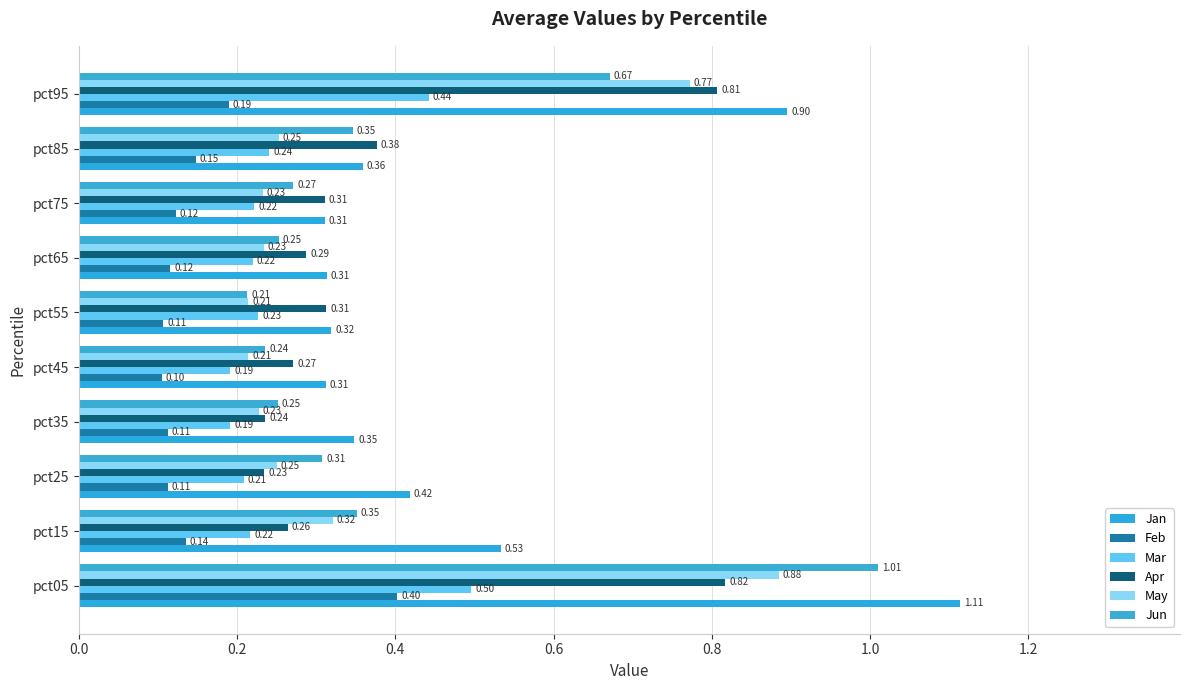

What is the minimum value shown in the chart?

0.1